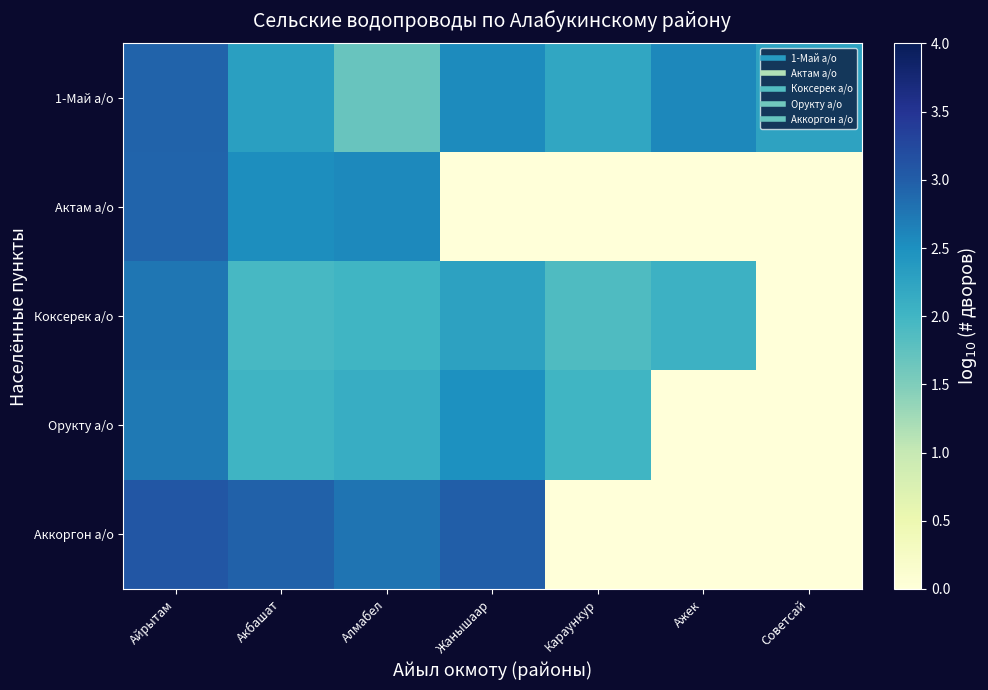

At which category is the sum across all series the highest?

Айрытам